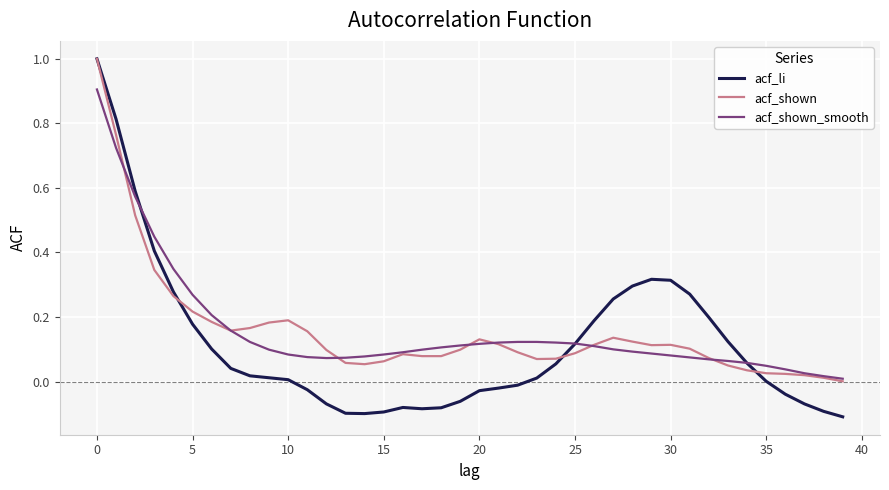

Which series has the largest range (max minus min)?

acf_li